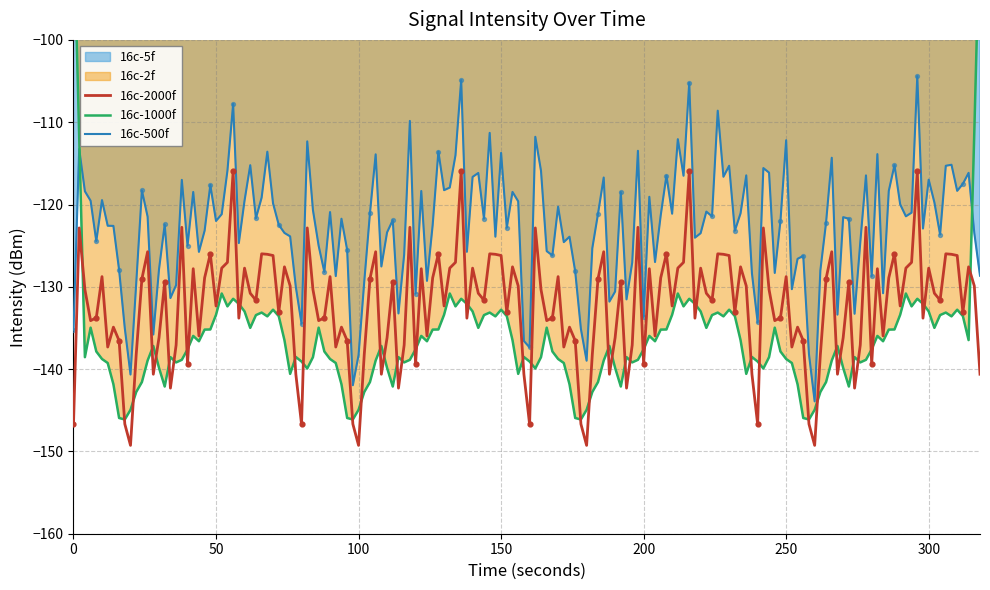

Between 29 and 1, which is larger?

1